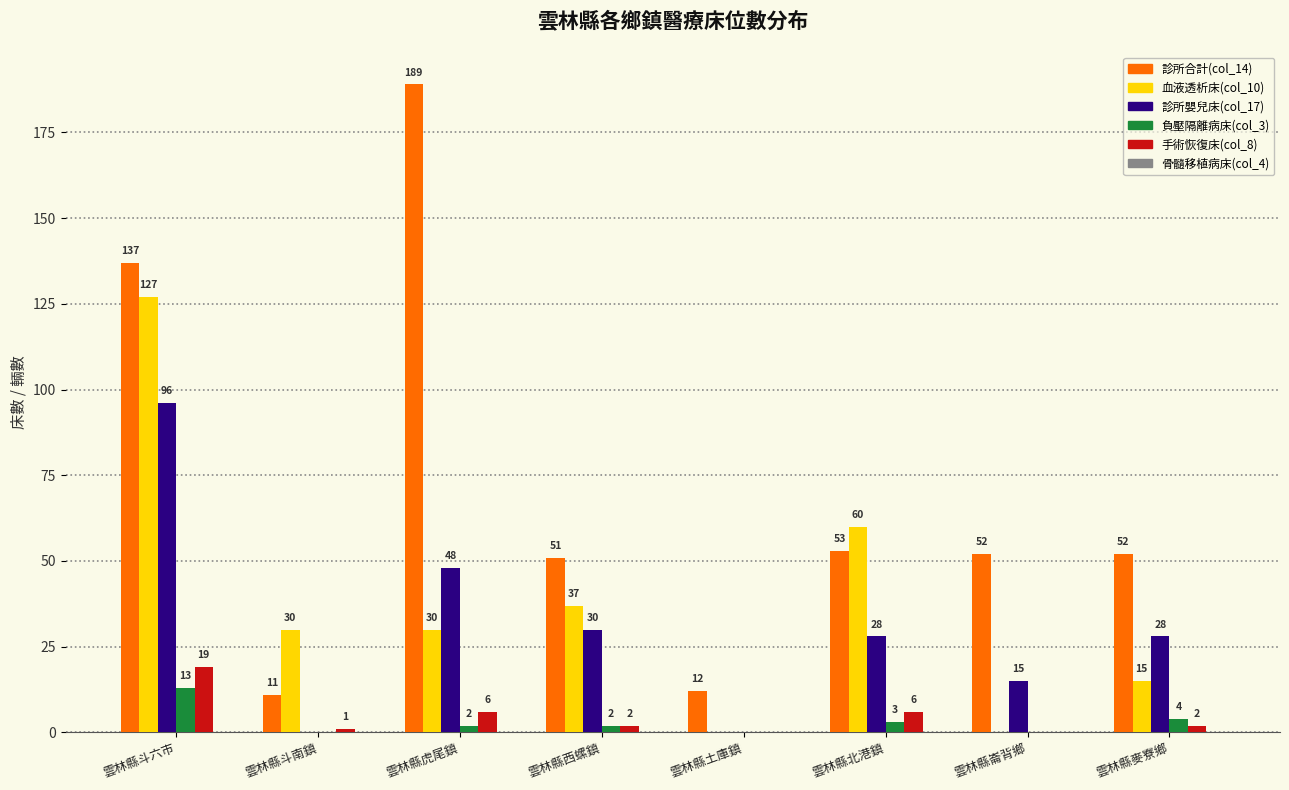

At which category is the sum across all series the highest?

雲林縣斗六市